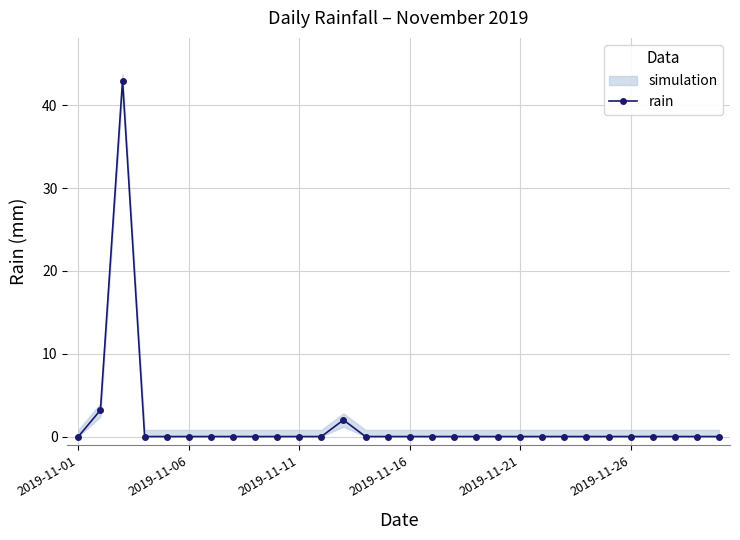

Count the number of values greater than 0.

3